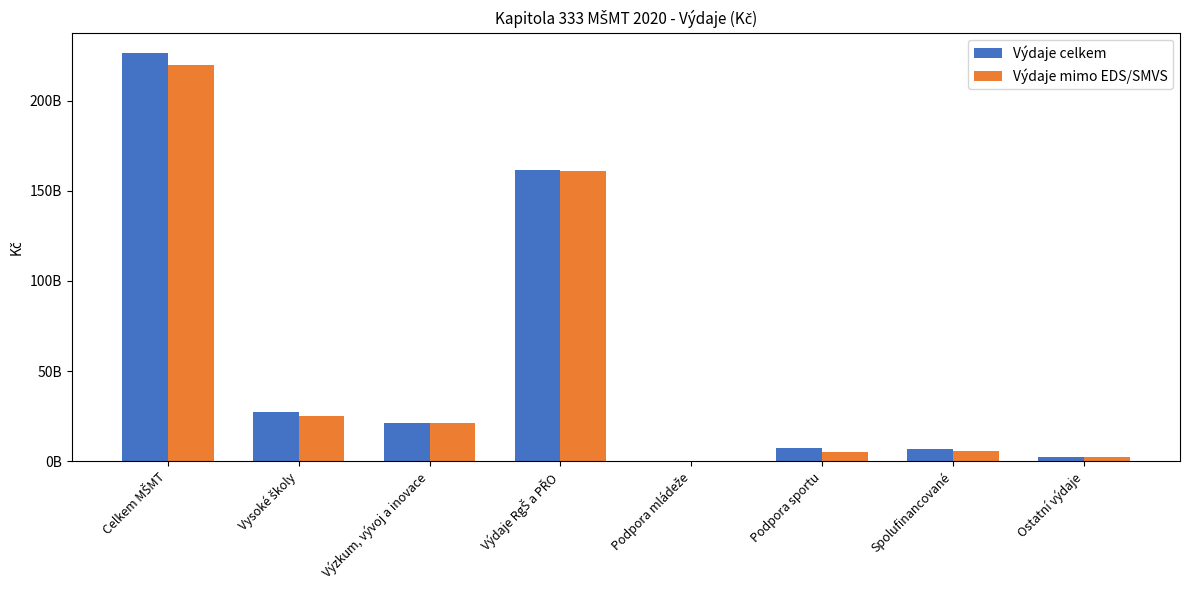

Reading right to left, extract all data points from this chart.

Výdaje celkem: Ostatní výdaje=2249516539	Spolufinancované=6884280208	Podpora sportu=7204727784	Podpora mládeže=276266938	Výdaje RgŠ a PŘO=161482083817	Výzkum, vývoj a inovace=20958447944	Vysoké školy=27411676980	Celkem MŠMT=226467000210
Výdaje mimo EDS/SMVS: Ostatní výdaje=2145390852	Spolufinancované=5643033475	Podpora sportu=4970552784	Podpora mládeže=251072838	Výdaje RgŠ a PŘO=160926683817	Výzkum, vývoj a inovace=20958447944	Vysoké školy=25165682232	Celkem MŠMT=220060863942